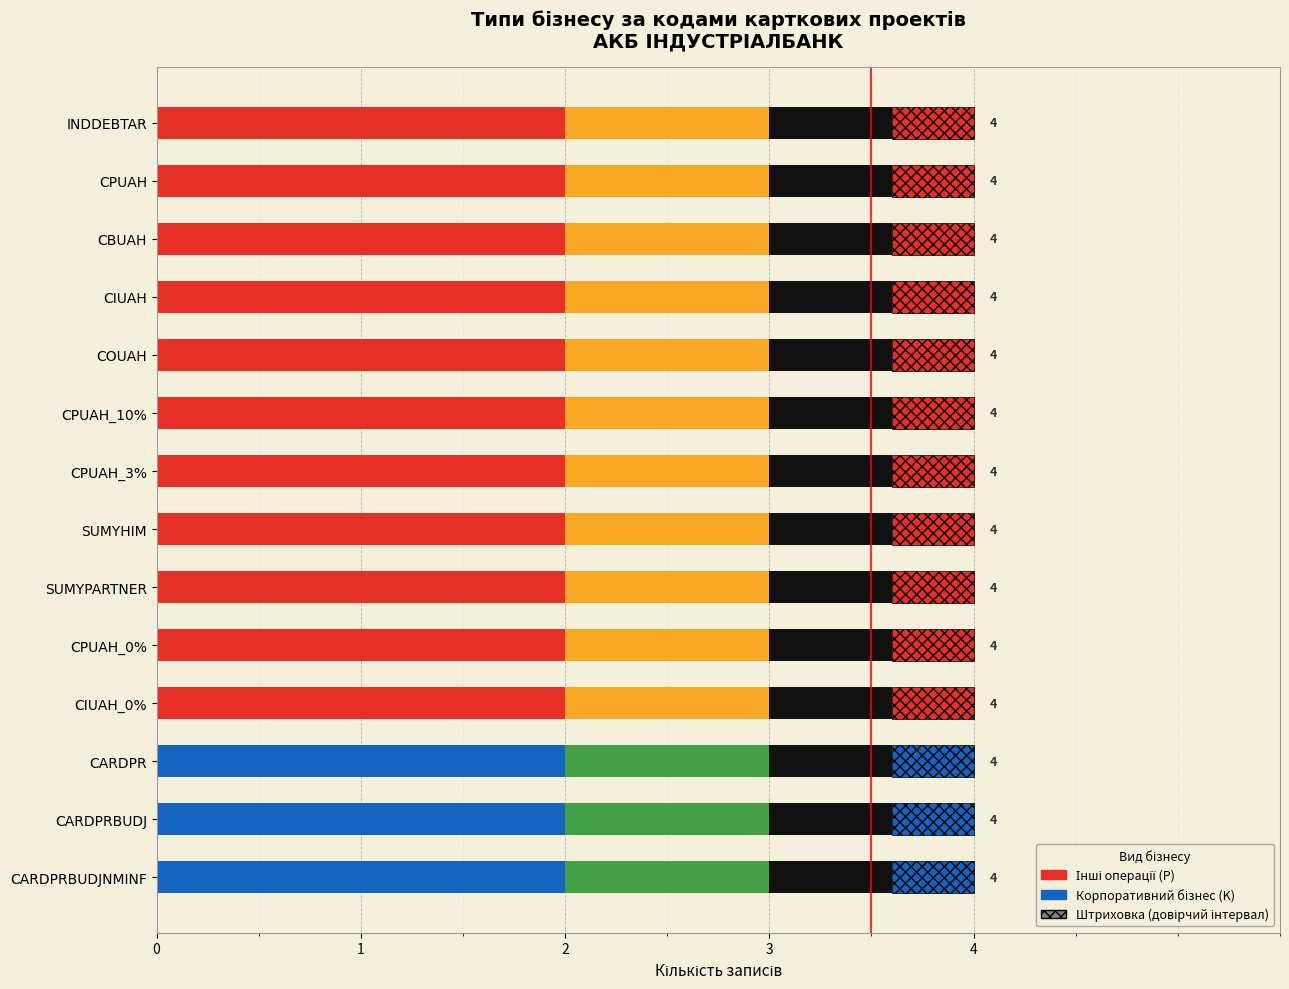

Reading right to left, extract all data points from this chart.

Інші операції (P): 0	0	0	1	1	1	1	1	1	1	1	1	1	1
Корпоративний бізнес (K): 1	1	1	0	0	0	0	0	0	0	0	0	0	0